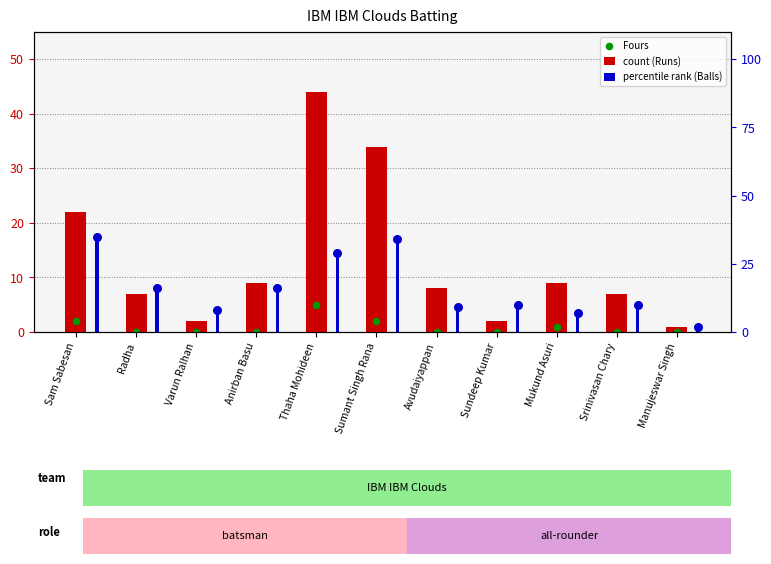

Which series reaches the maximum Y coordinate?

count (Runs)